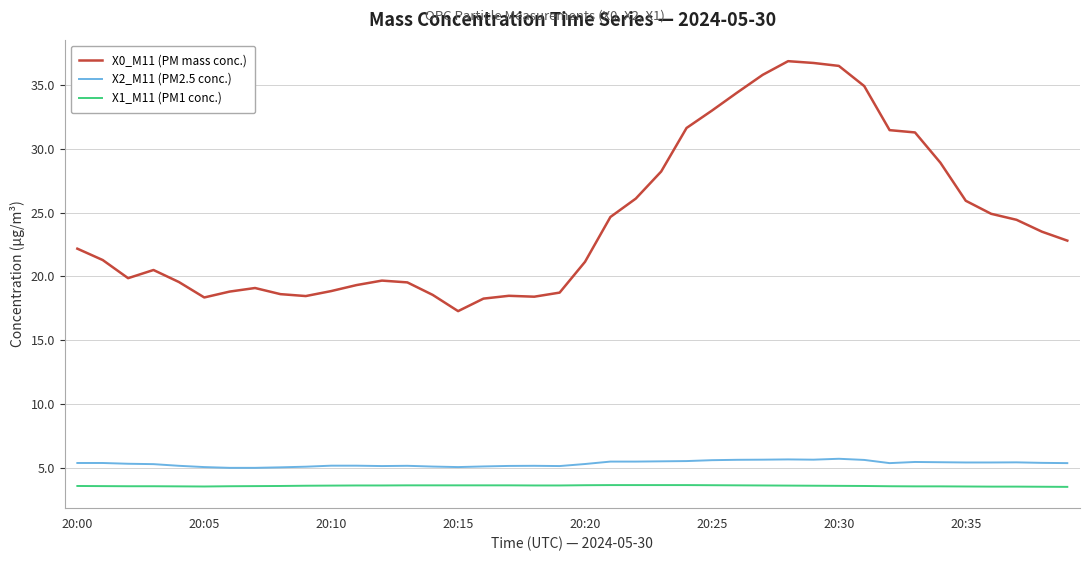

What is the difference between the maximum and minimum values in the X0_M11 (PM mass conc.) series?

19.6